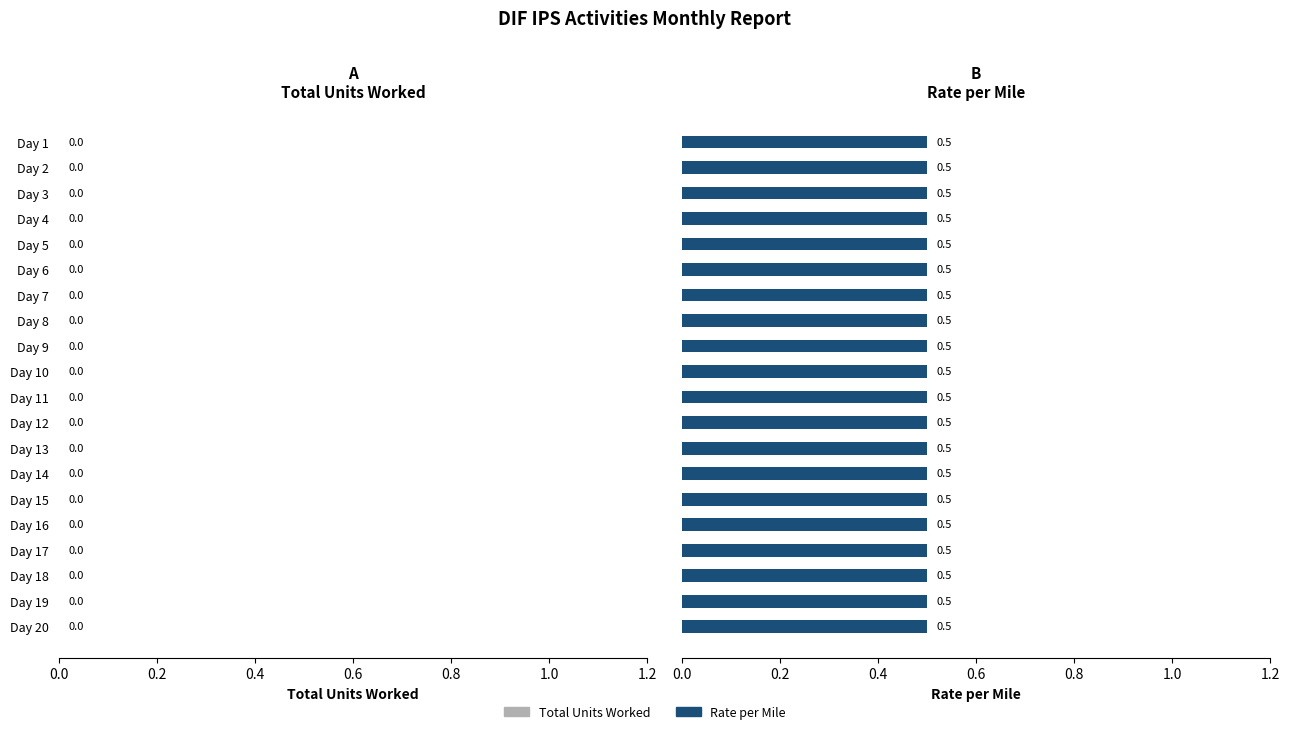

The value of Rate per Mile at Day 14 is 0.5. True or false?

True